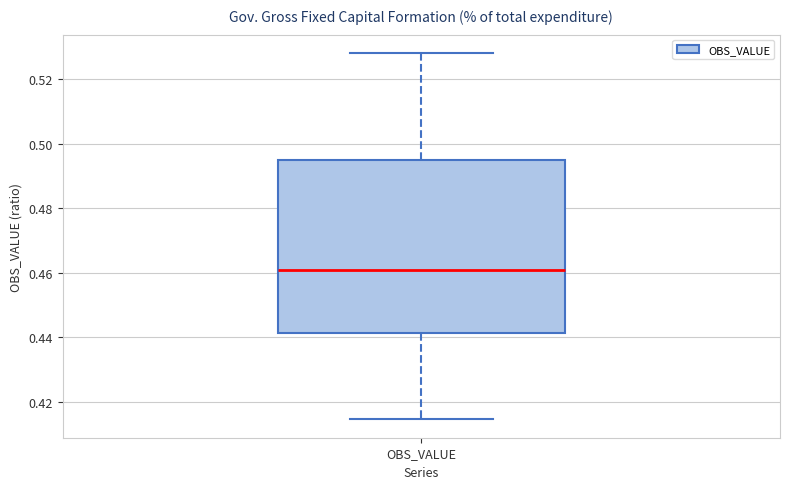

Where does the lower whisker of the box for OBS_VALUE end on the y-axis? The values are not printed on the chart, so give them approximately, as read against the axis.

0.414